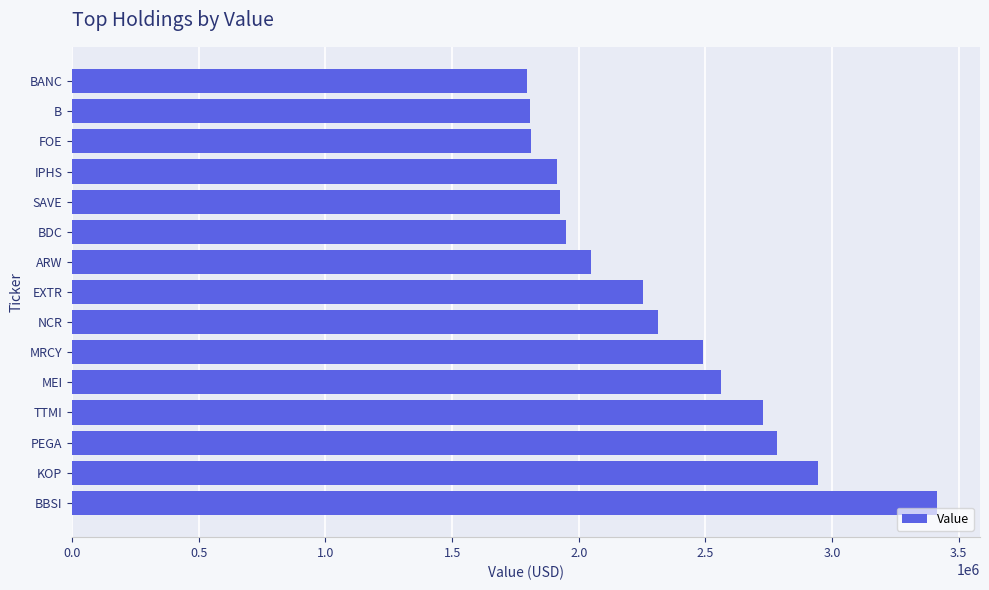

The chart shows a value of 1810000 at FOE. True or false?

True